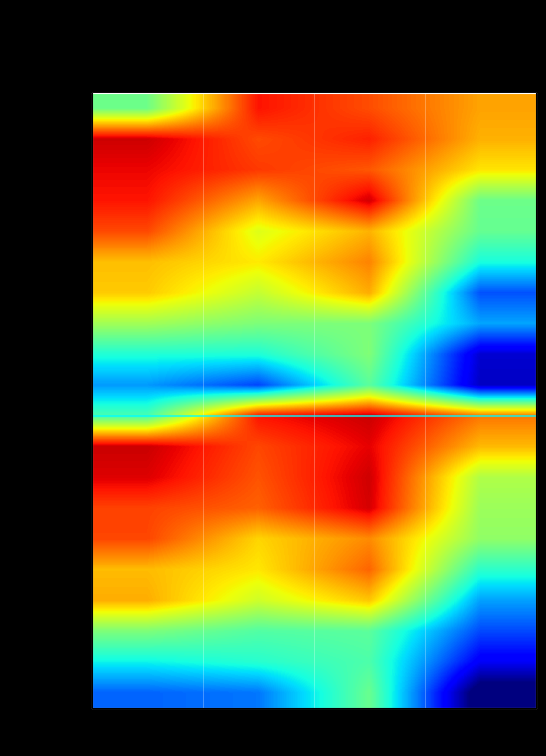

What is the minimum value shown in the chart?

-0.5